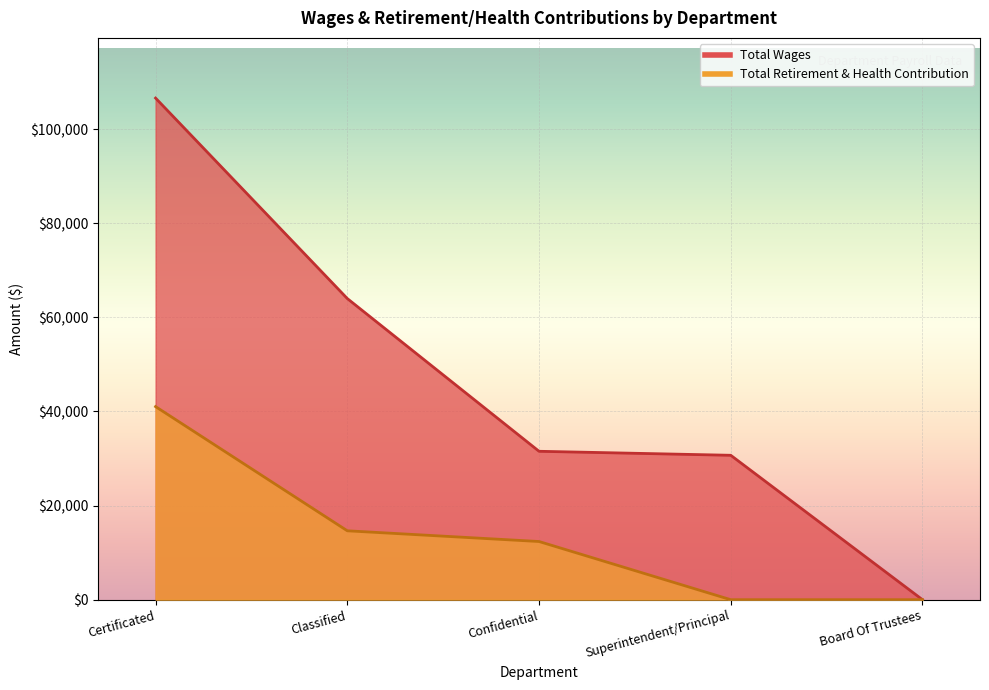

True or false: Total Retirement & Health Contribution and Total Wages intersect in this chart.

False